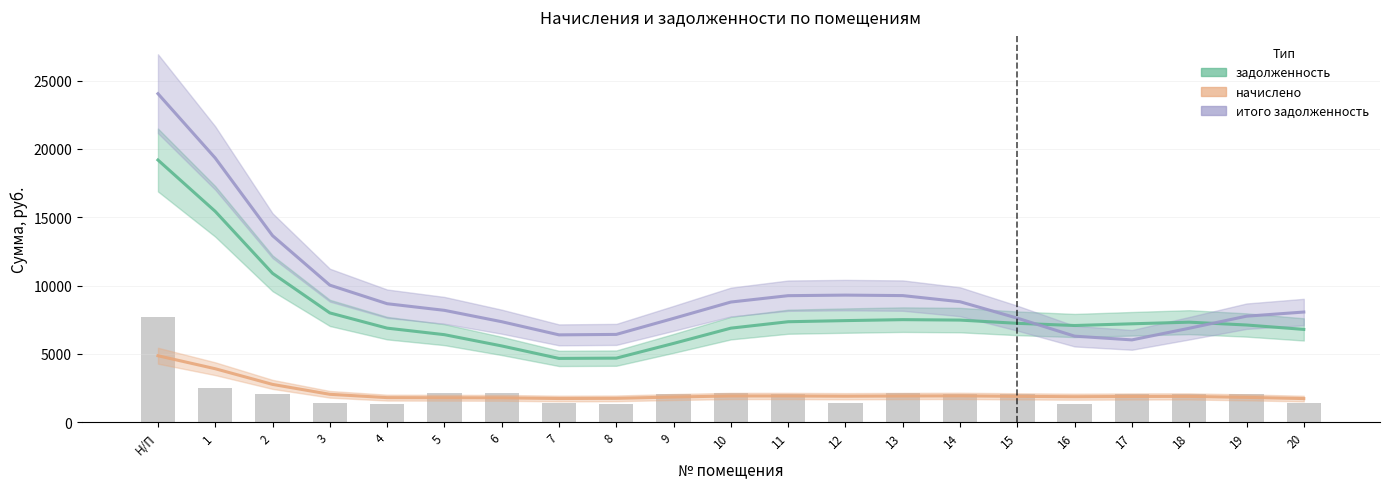

Is it true that начислено equals 1038.7 at 5?

False